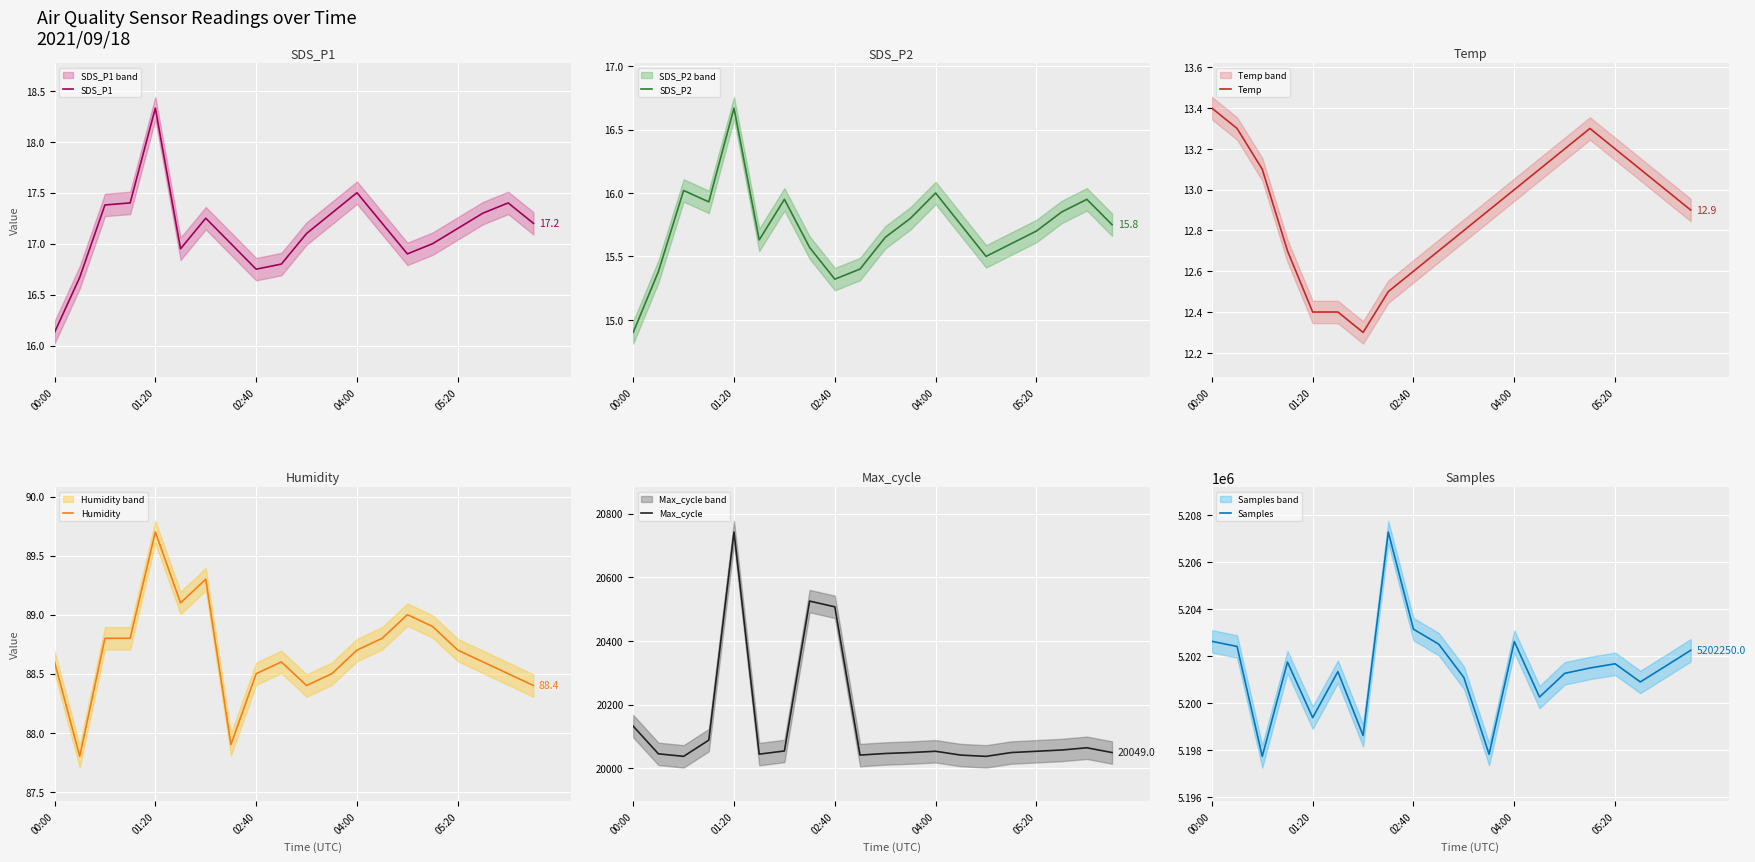

True or false: Temp and SDS_P2 cross at least once.

False